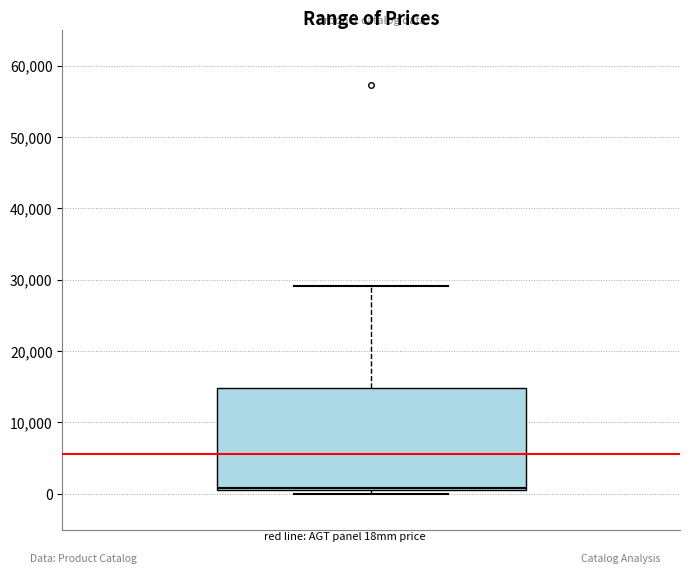

Read this box plot against the y-axis: the position of the median line, the range covered by the box, and the ends of both whiskers. The values are not printed on the chart, so give them approximately, as read against the axis.

median 1000 (just above the box's lower edge), box 1000 to 15000, whiskers 0 to 29000